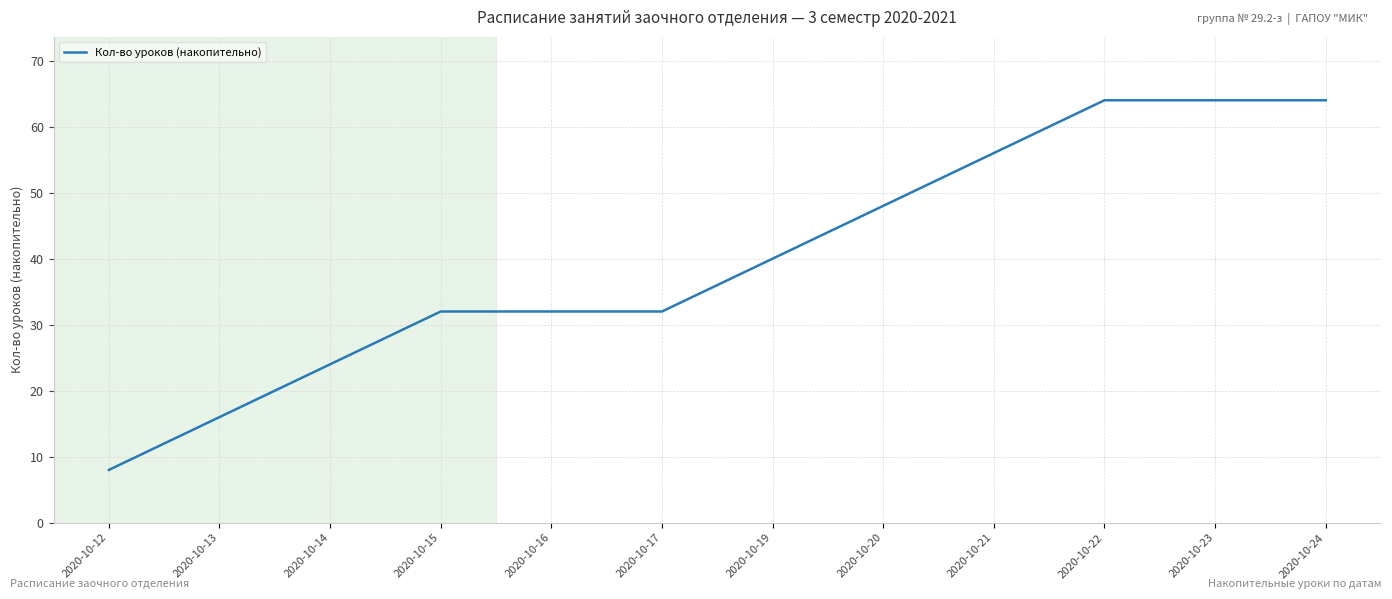

Count the values in the range 32 to 64.

9